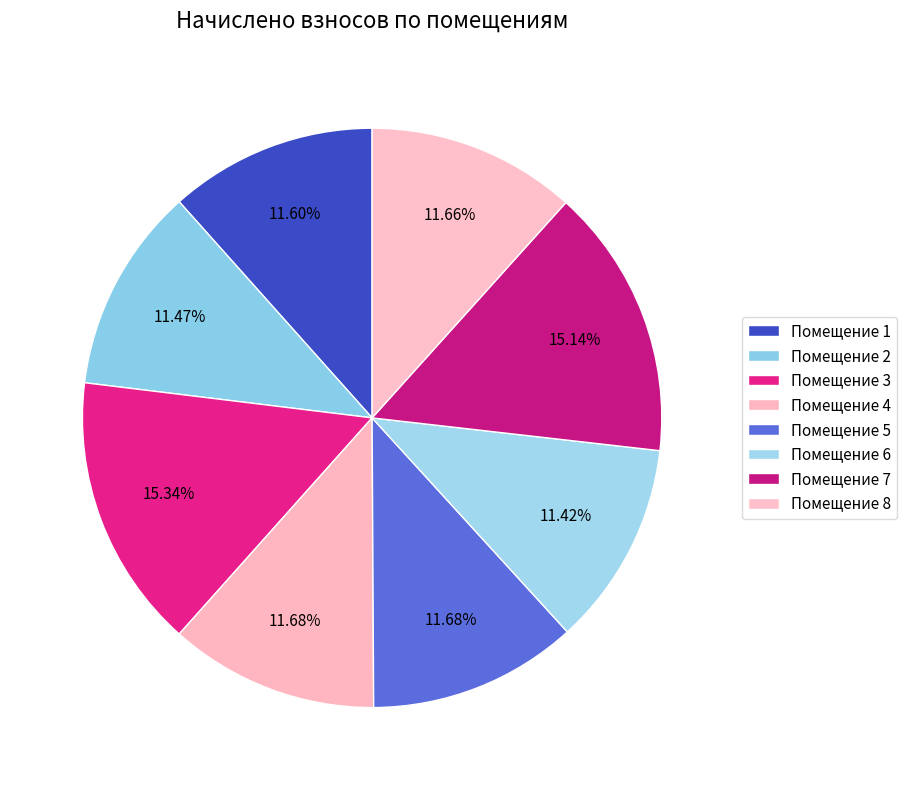

How many slices are in this pie chart?

8